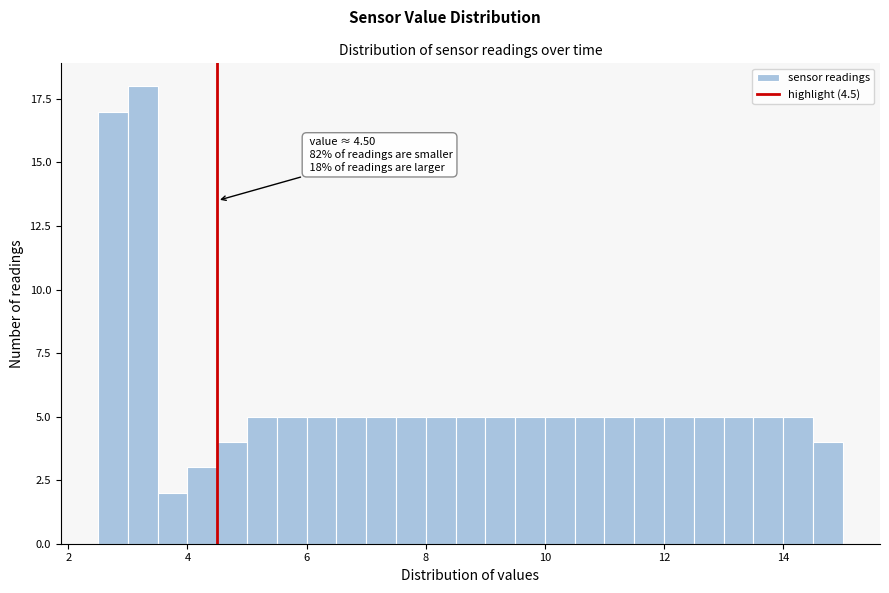

Around what value on the x-axis is the tallest bar? Give the approximate position of its centre, as read against the axis.

3.2